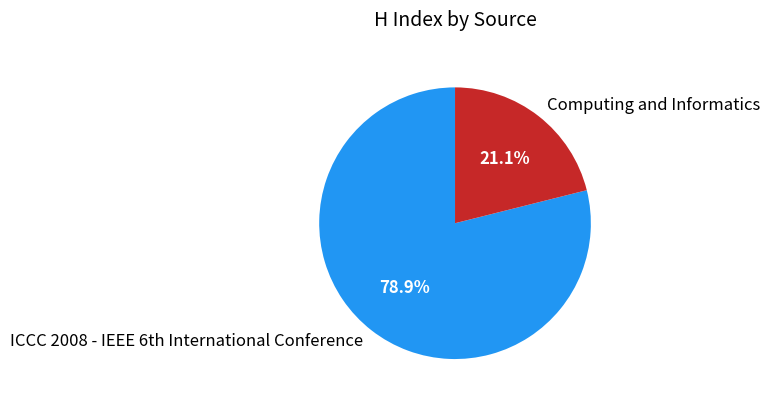

To the nearest percent, what is the difference between the largest and smallest slice percentages?

58%